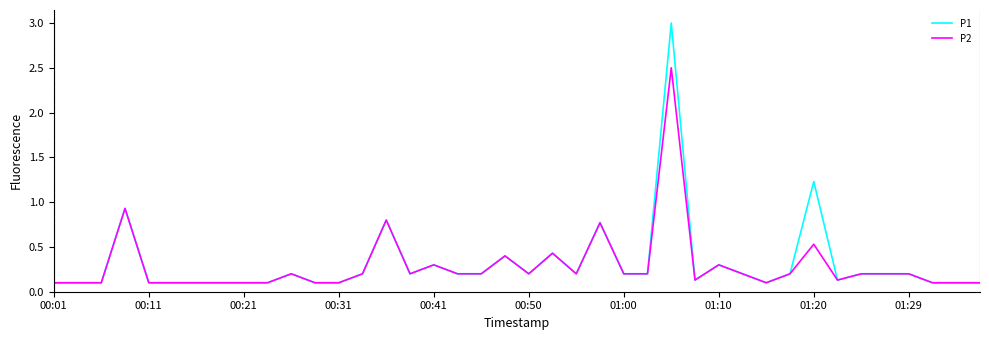

Which series has the widest spread of values?

P1